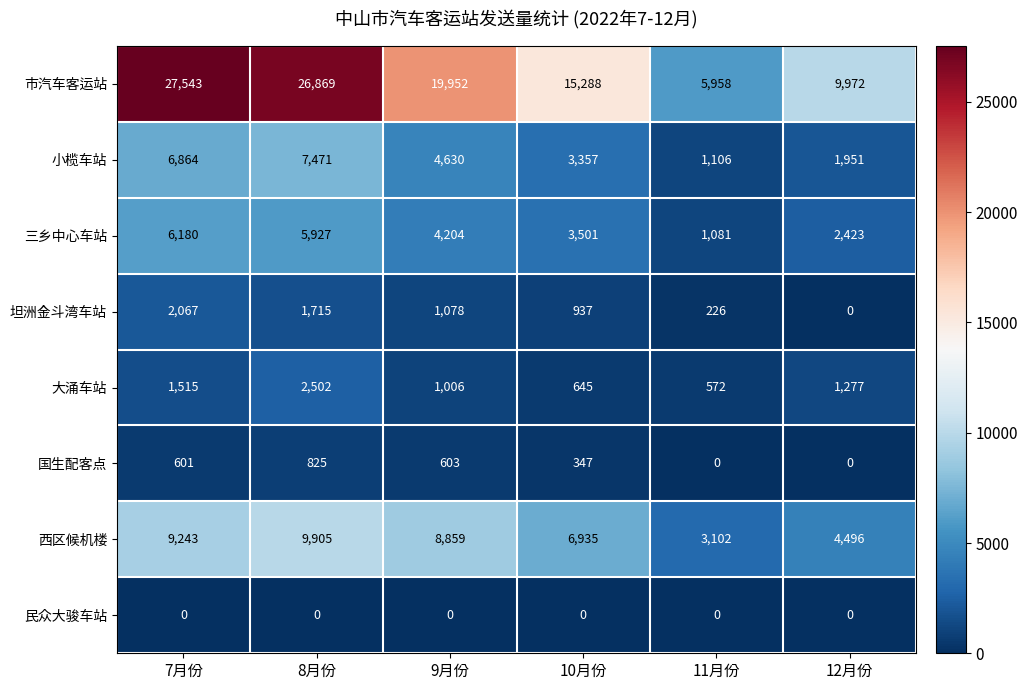

The 国生配客点 series shows 347 at 10月份. True or false?

True